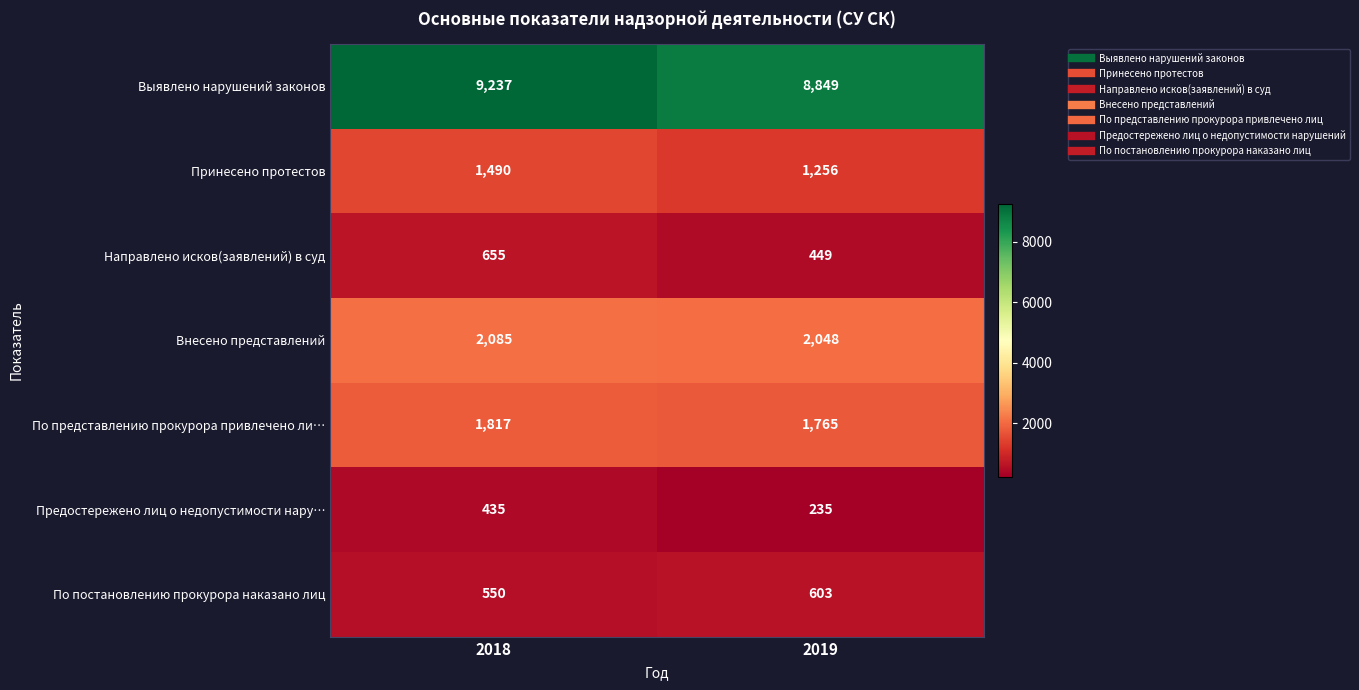

Reading left to right, list all the values displayed in this chart.

Выявлено нарушений законов: 9237	8849
Принесено протестов: 1490	1256
Направлено исков(заявлений) в суд: 655	449
Внесено представлений: 2085	2048
По представлению прокурора привлечено ли…: 1817	1765
Предостережено лиц о недопустимости нару…: 435	235
По постановлению прокурора наказано лиц: 550	603